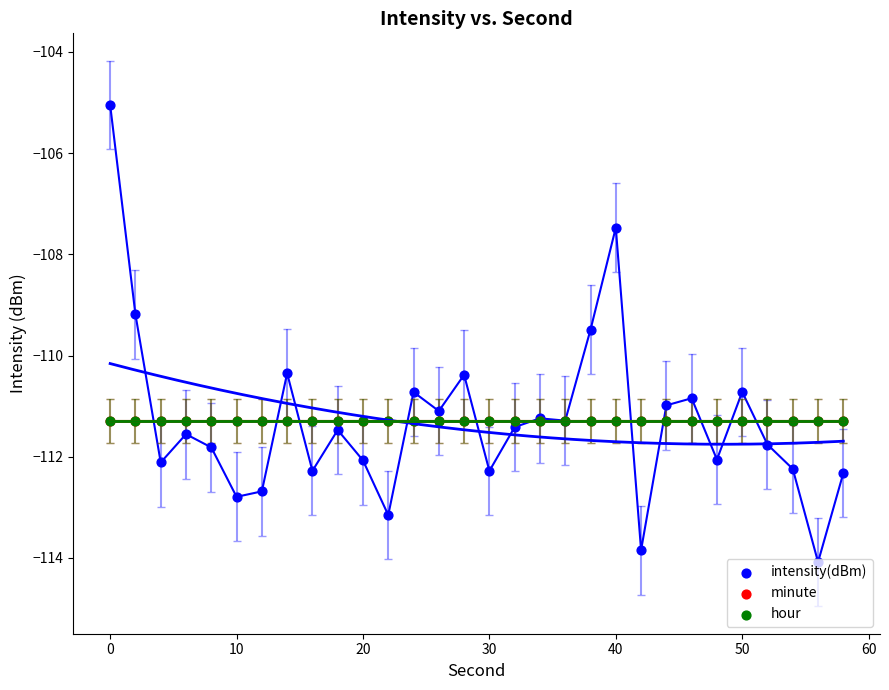

Which series reaches the maximum Y coordinate?

intensity(dBm)